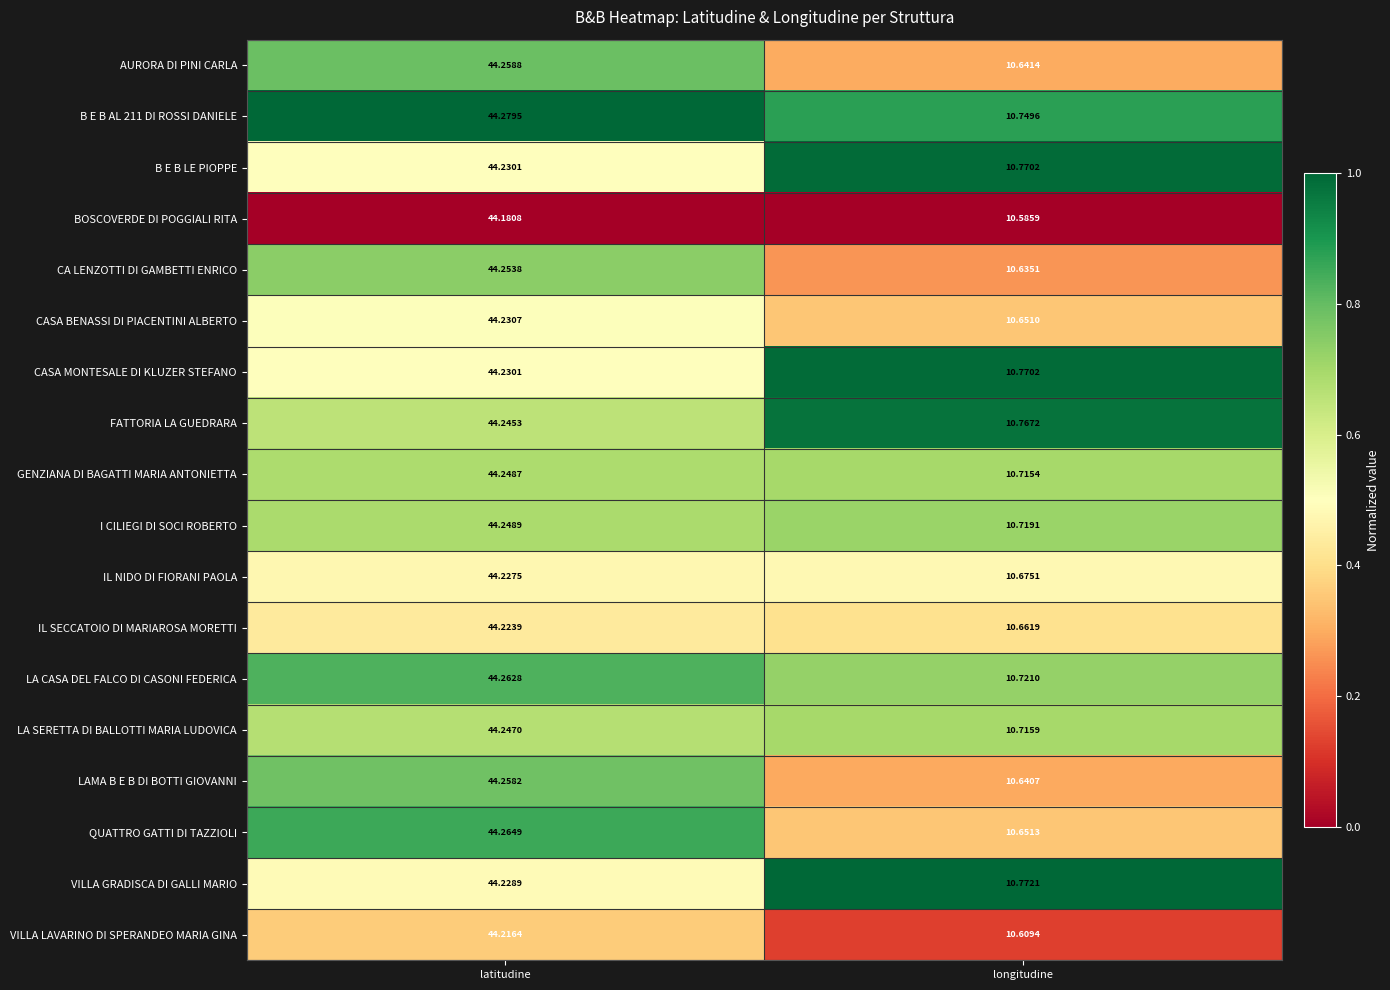

At which category does the chart reach its peak across all series?

latitudine